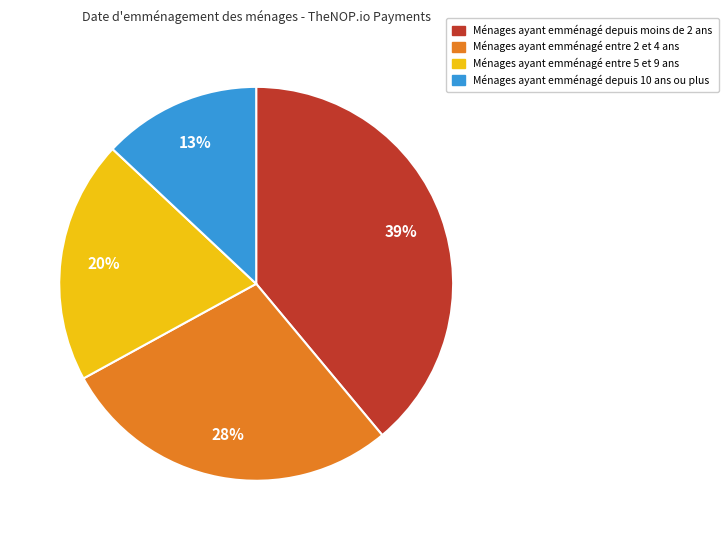

Is there any slice that represents more than half of the pie?

No